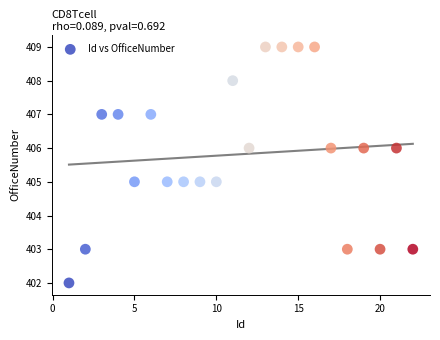

What is the range of Y values (max minus min)?

7